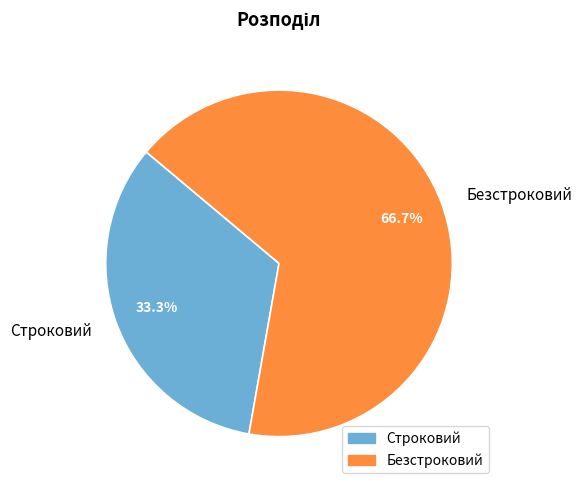

Which slice is the largest?

Безстроковий